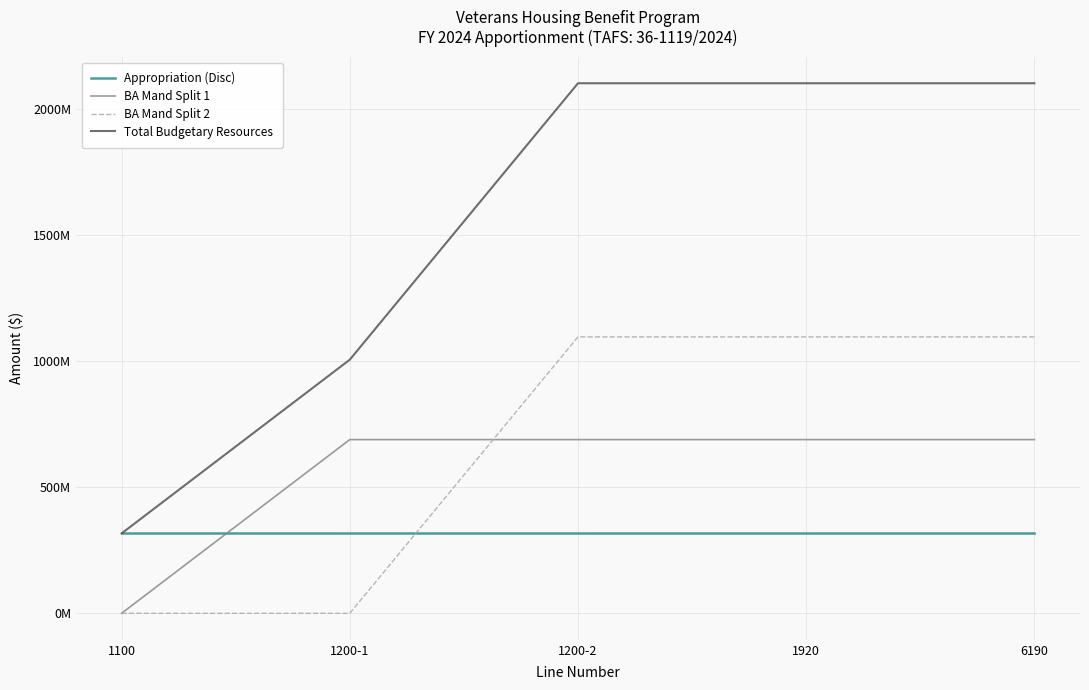

The Total Budgetary Resources series shows 316742419 at 1100. True or false?

True